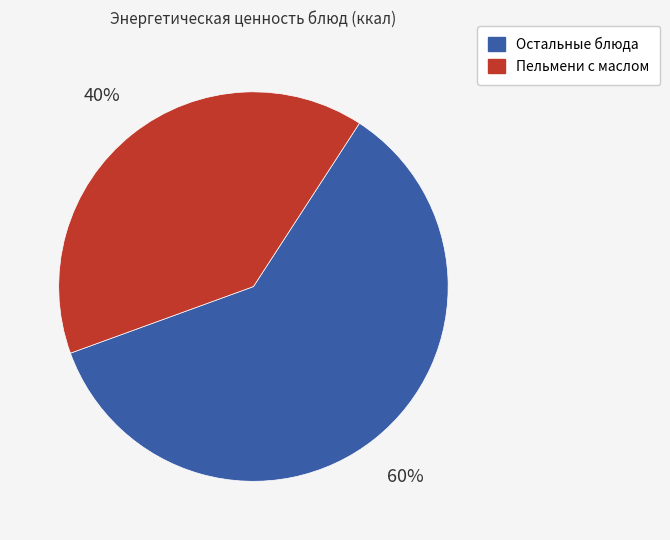

Is there a majority slice in this chart?

Yes